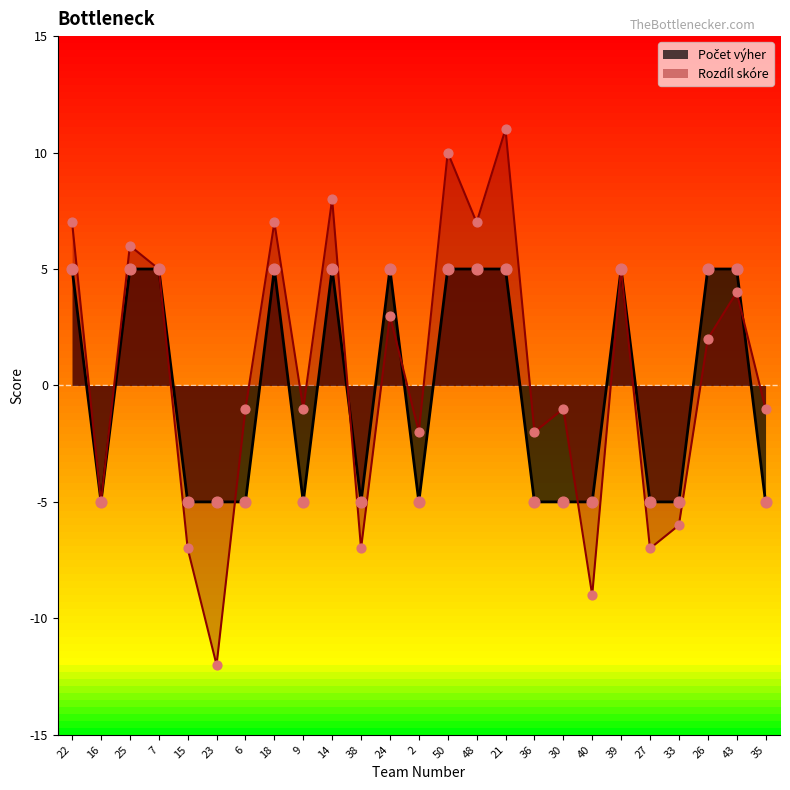

Which series reaches the maximum Y coordinate?

Rozdíl skóre